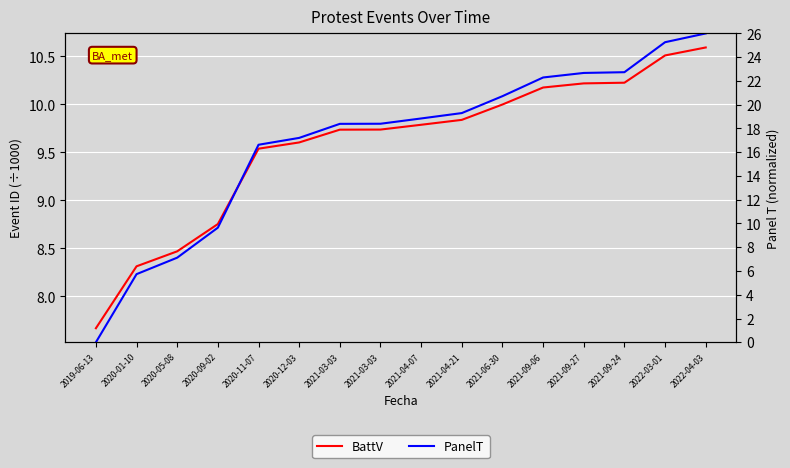

How many intersections are there between PanelT and BattV?

1